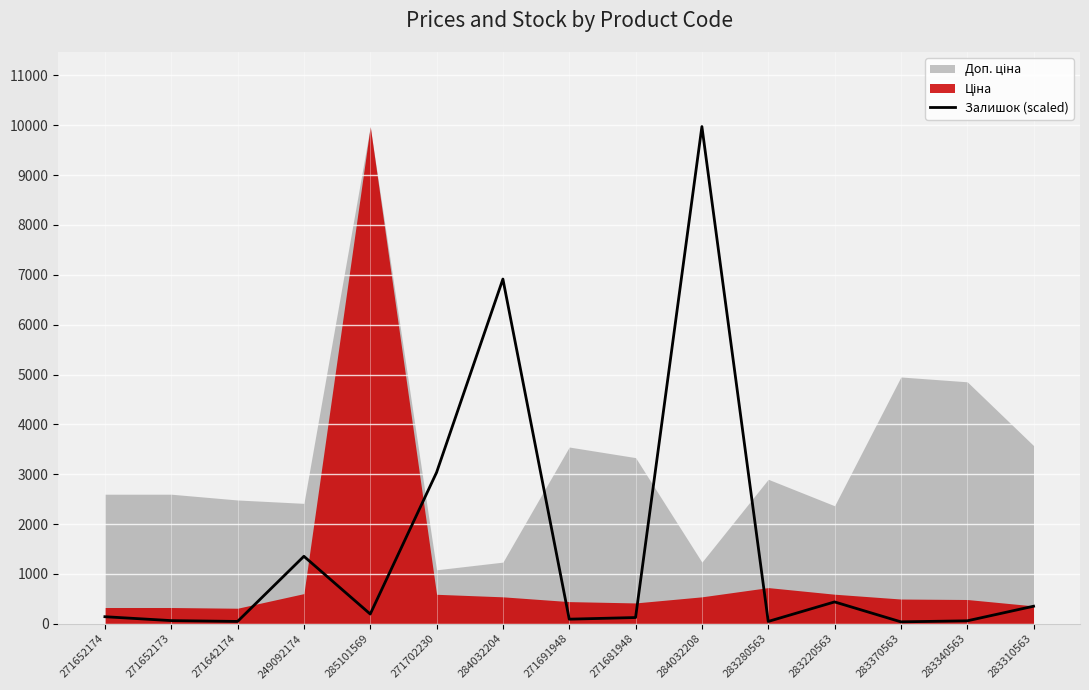

Where does the data first go above 140?

271652174